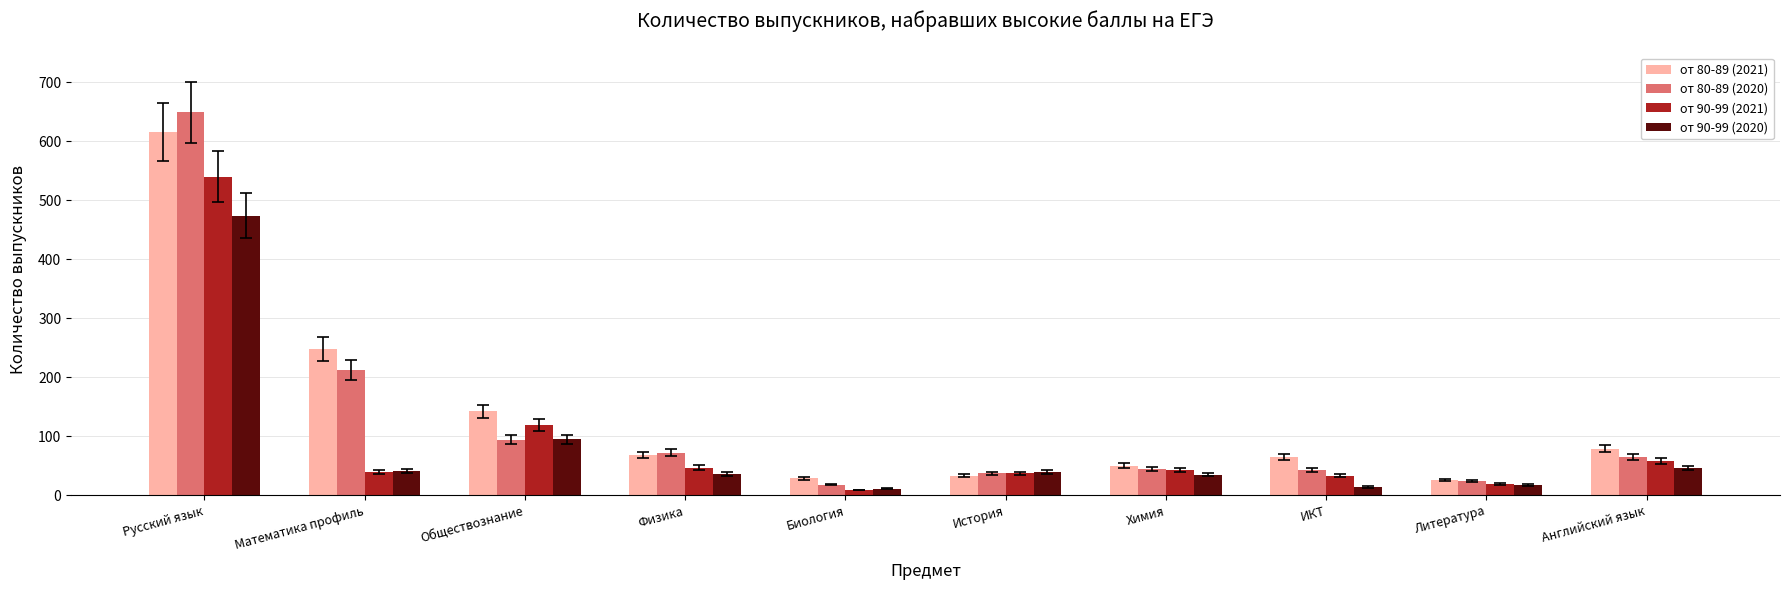

What is the difference between the от 80-89 (2021) values at ИКТ and Литература?

39